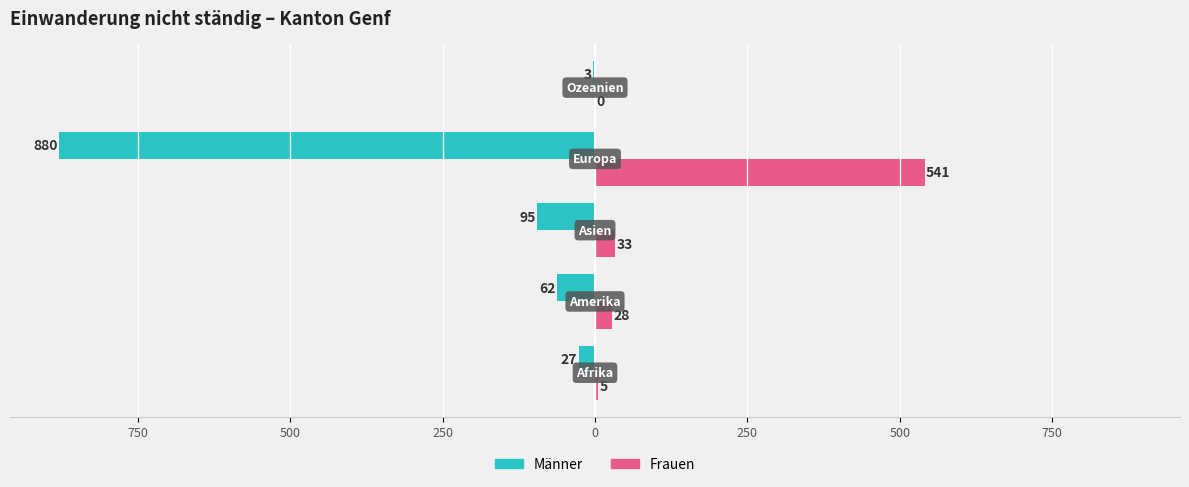

What is the maximum value for Männer?

-3